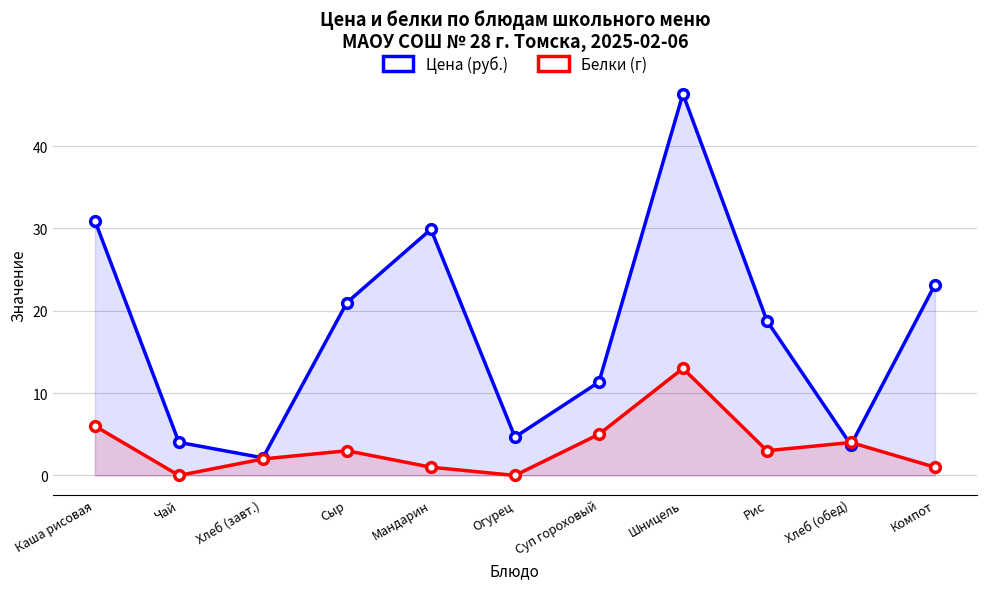

What is the average value of the Белки (г) series?

3.5